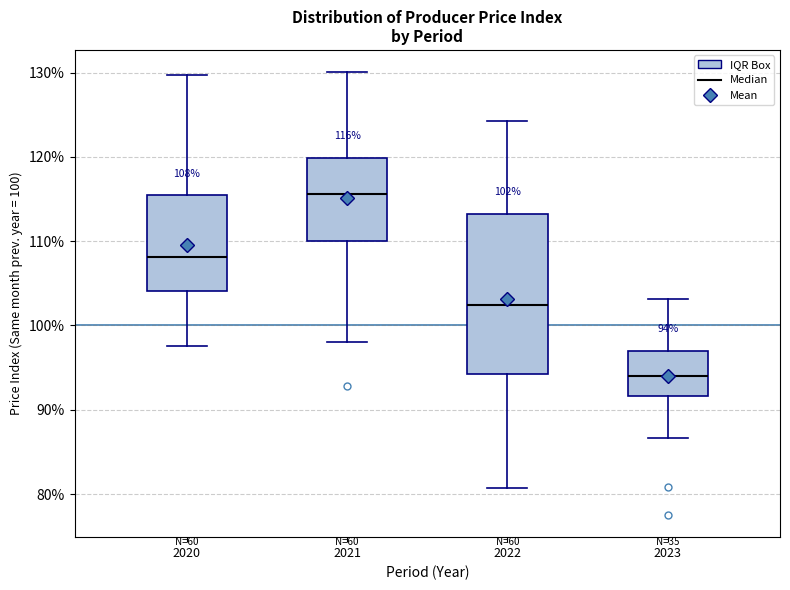

Which box's median line is the lowest?

2023